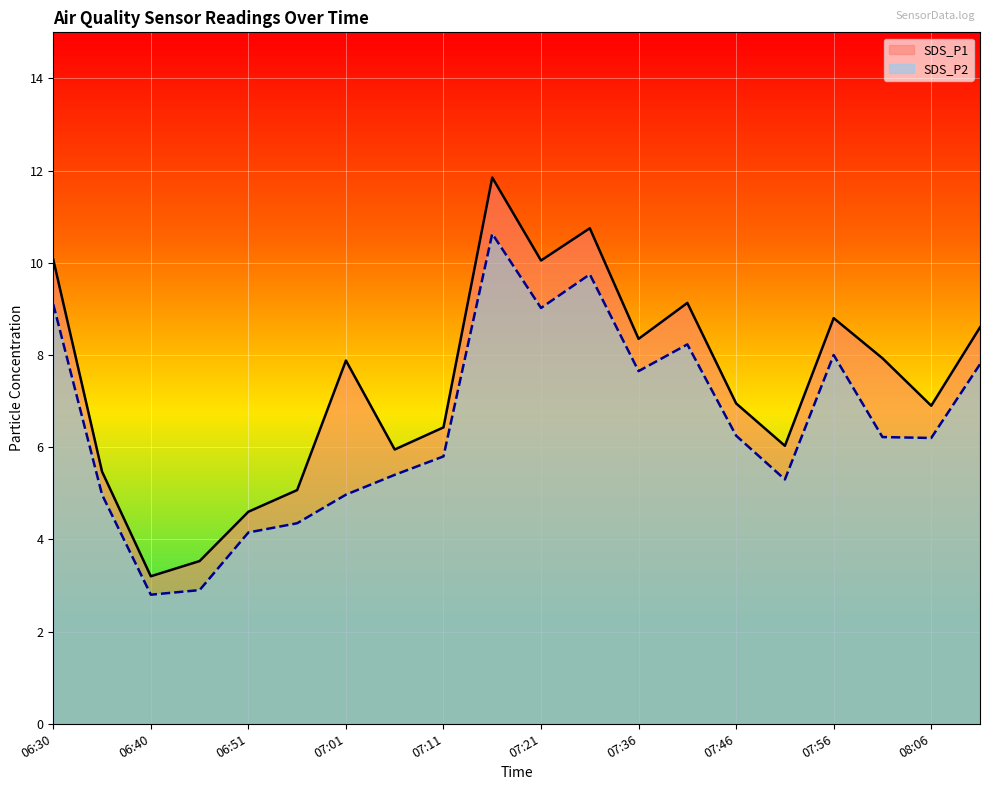

What is the difference between the second highest and minimum values in the SDS_P2 series?

7.0